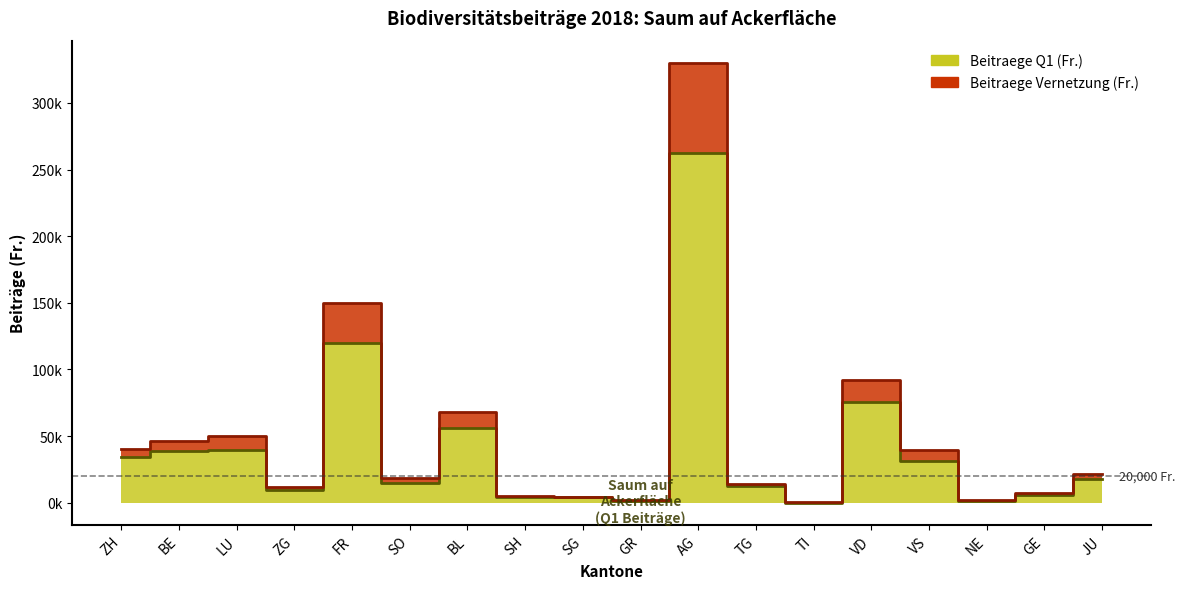

Where is the first local maximum for Beitraege Vernetzung (Fr.)?

LU